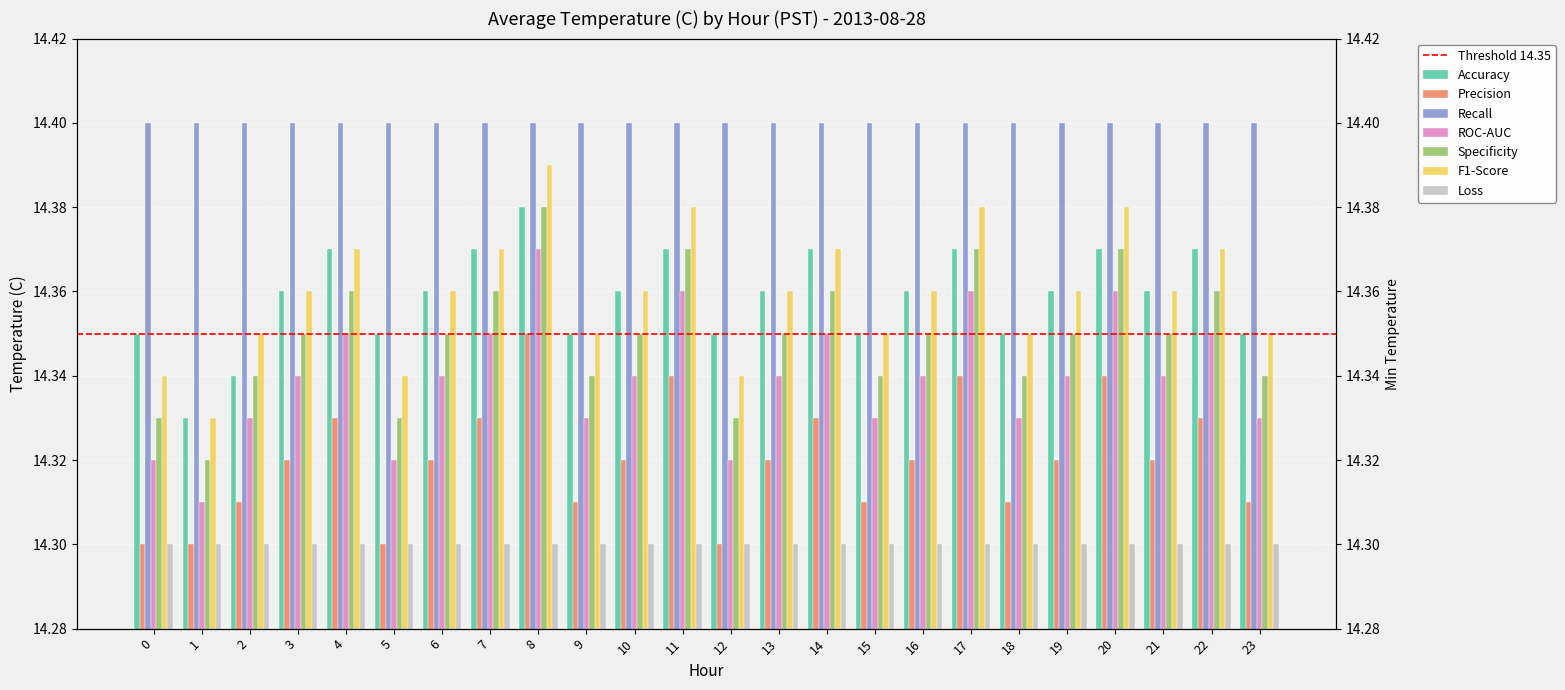

Which label corresponds to the largest value in the chart?

8